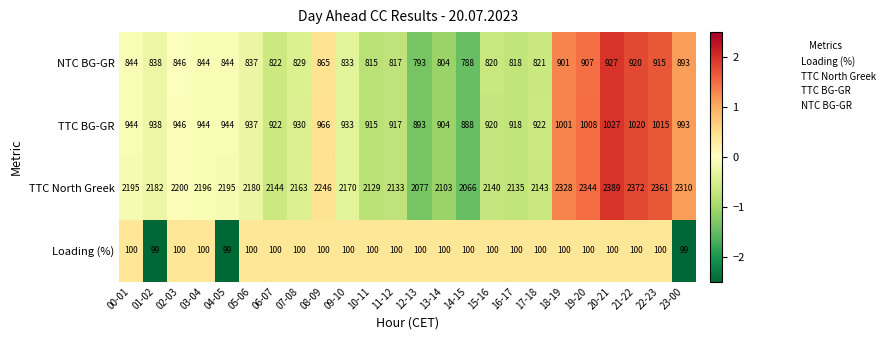

How many data points does each series have?

24